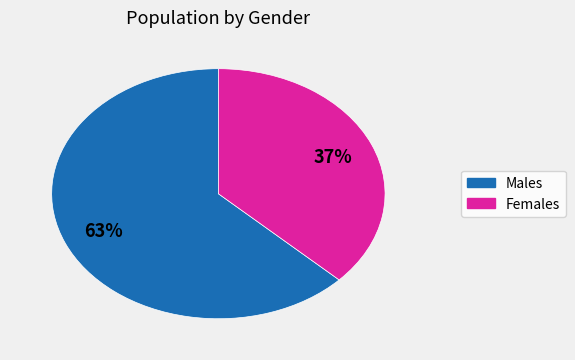

Does any single category account for the majority?

Yes